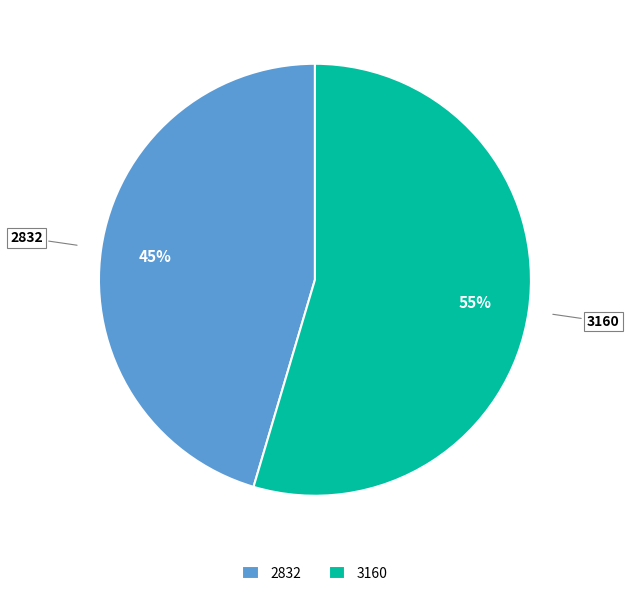

What percentage is the 2832 slice, to the nearest percent?

45%